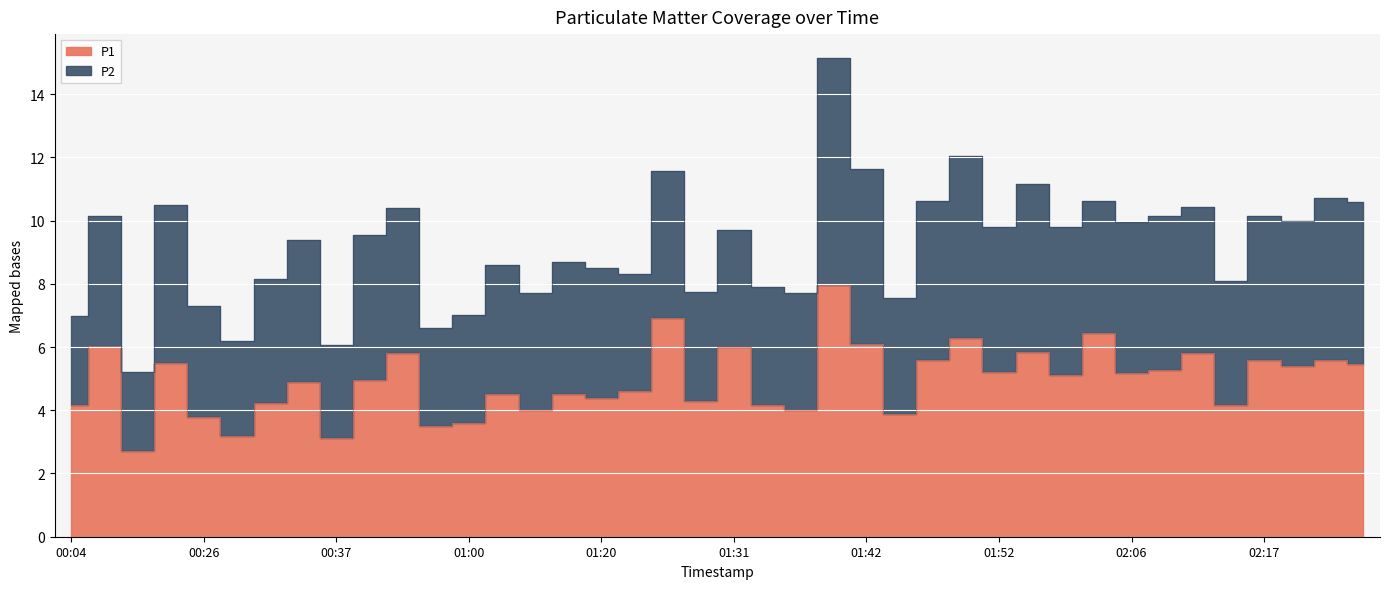

Between 01:29 and 00:57, which is larger?

01:29